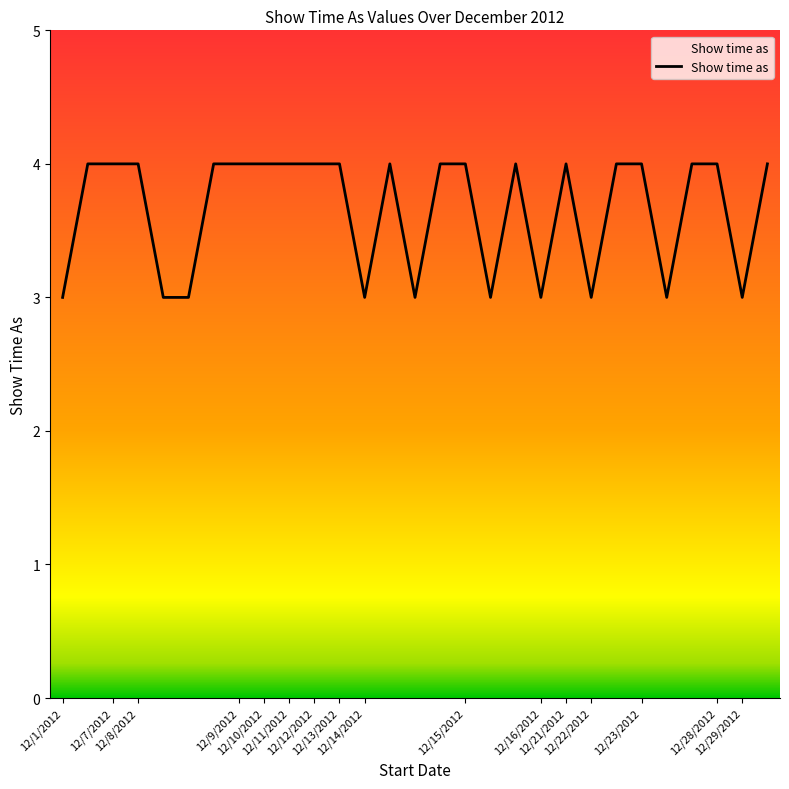

Reading left to right, list all the values displayed in this chart.

3	4	4	4	3	3	4	4	4	4	4	4	3	4	3	4	4	3	4	3	4	3	4	4	3	4	4	3	4